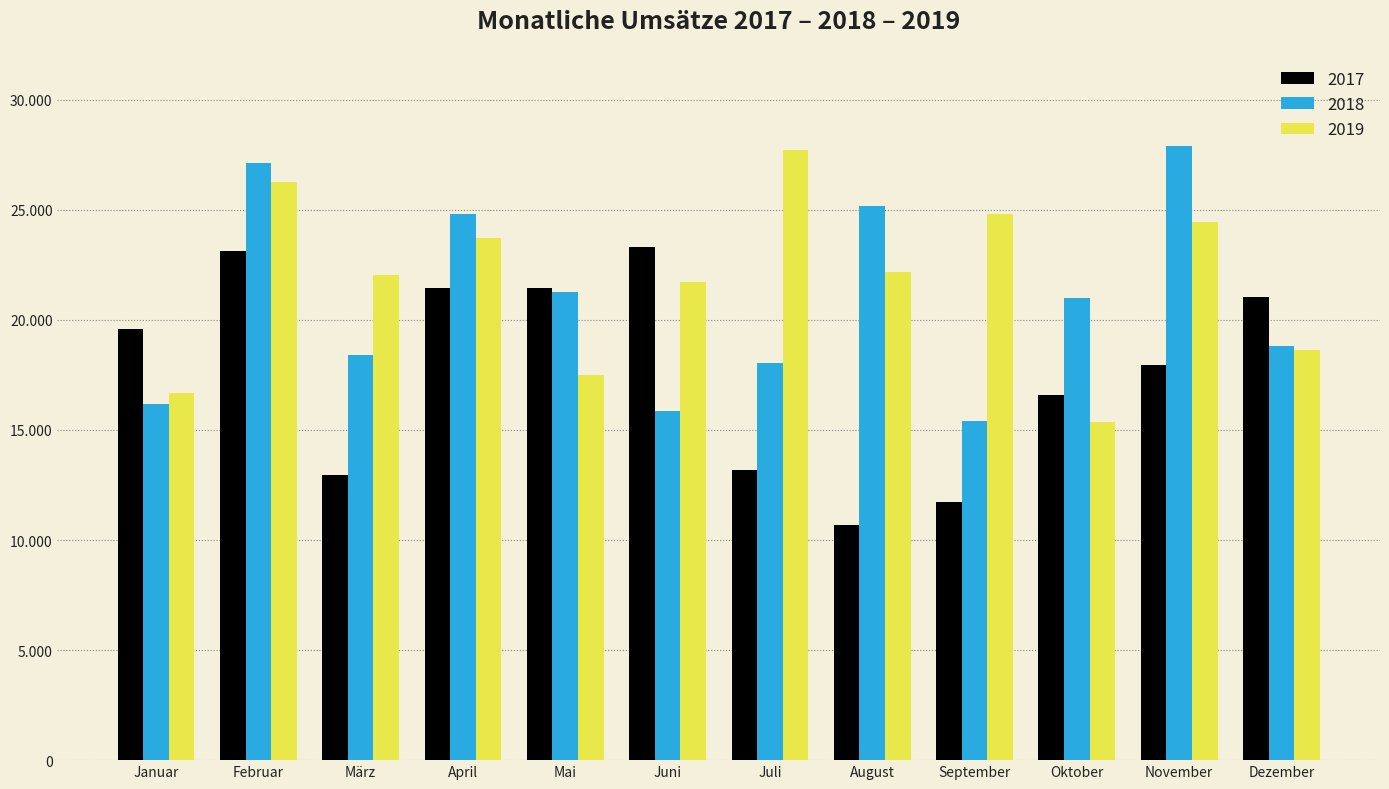

At which category does the chart reach its peak across all series?

November